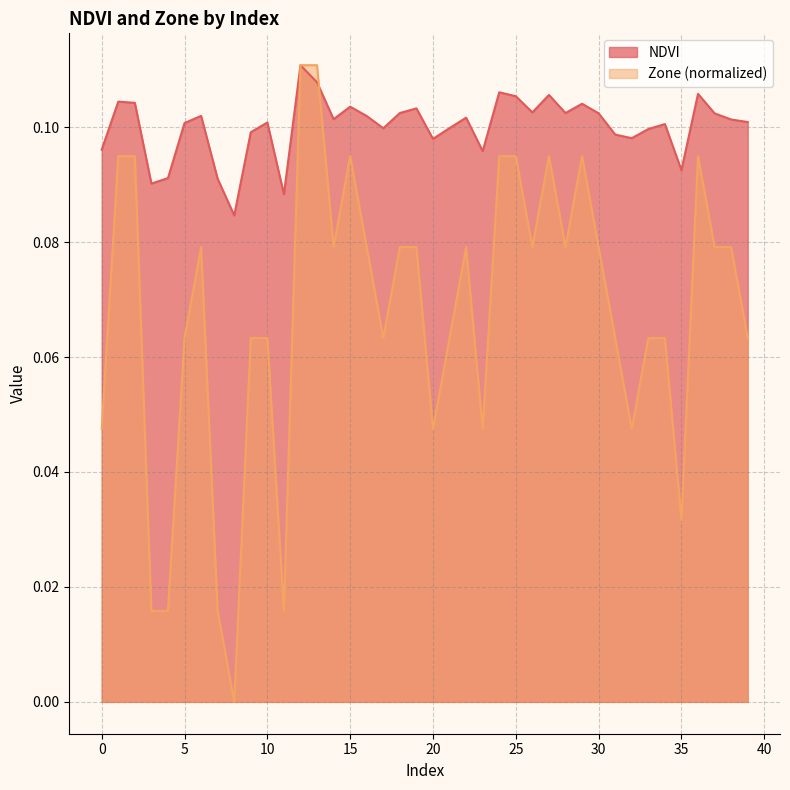

What is the maximum value shown in the chart?

0.1